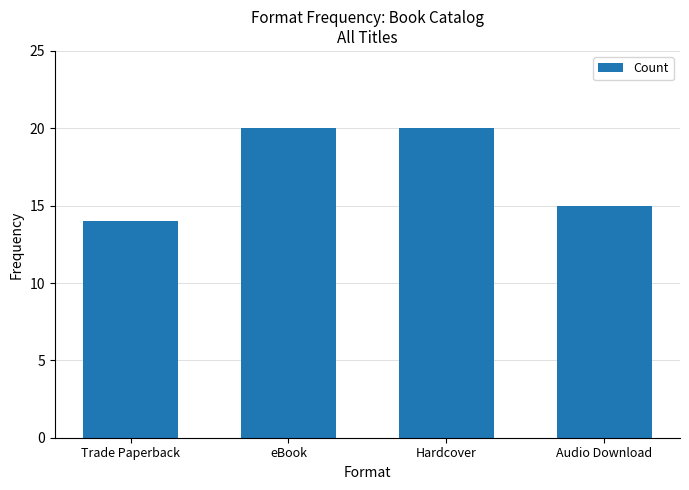

The chart shows a value of 15 at Audio Download. True or false?

True